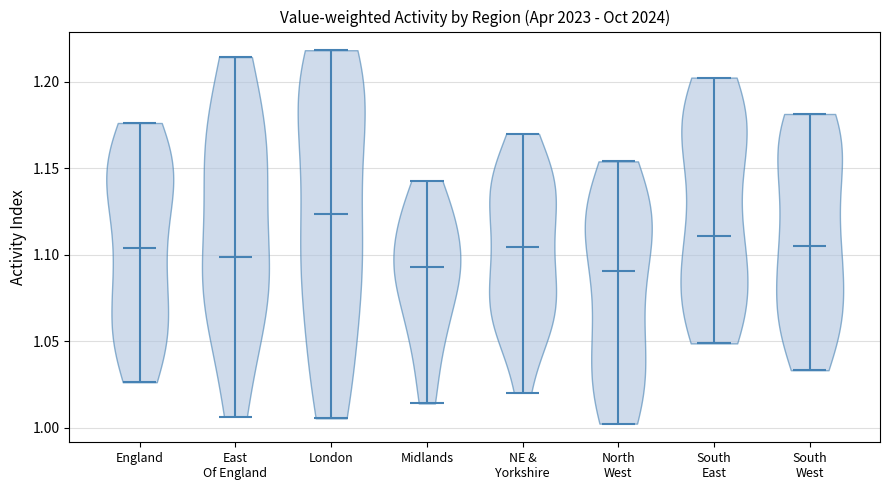

Reading left to right, read every violin against the y-axis: where its median line is, and the lowest and highest points it reaches. The values are not printed on the chart, so give them approximately, as read against the axis.

England: median line 1.105, lowest point 1.025, highest point 1.175
East Of England: median line 1.100, lowest point 1.005, highest point 1.215
London: median line 1.125, lowest point 1.005, highest point 1.220
Midlands: median line 1.095, lowest point 1.015, highest point 1.145
NE & Yorkshire: median line 1.105, lowest point 1.020, highest point 1.170
North West: median line 1.090, lowest point 1.005, highest point 1.155
South East: median line 1.110, lowest point 1.050, highest point 1.200
South West: median line 1.105, lowest point 1.035, highest point 1.180